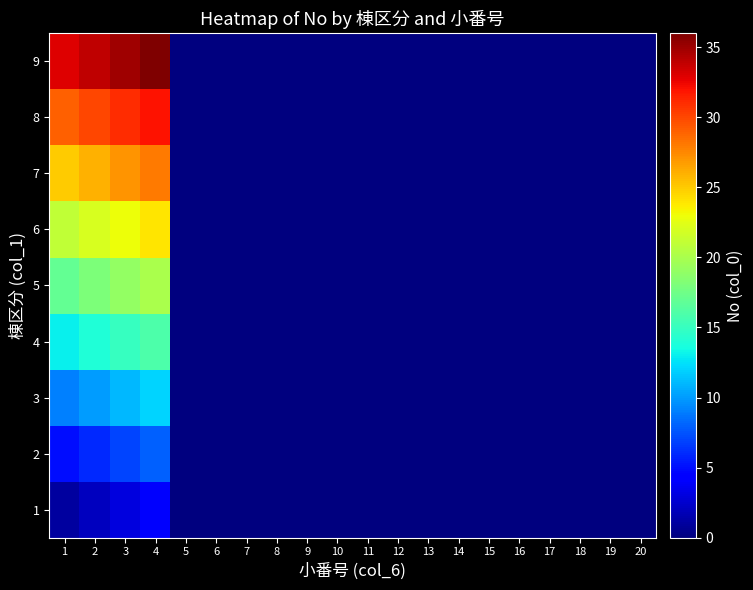

Which series changed the most between 1 and 6?

9